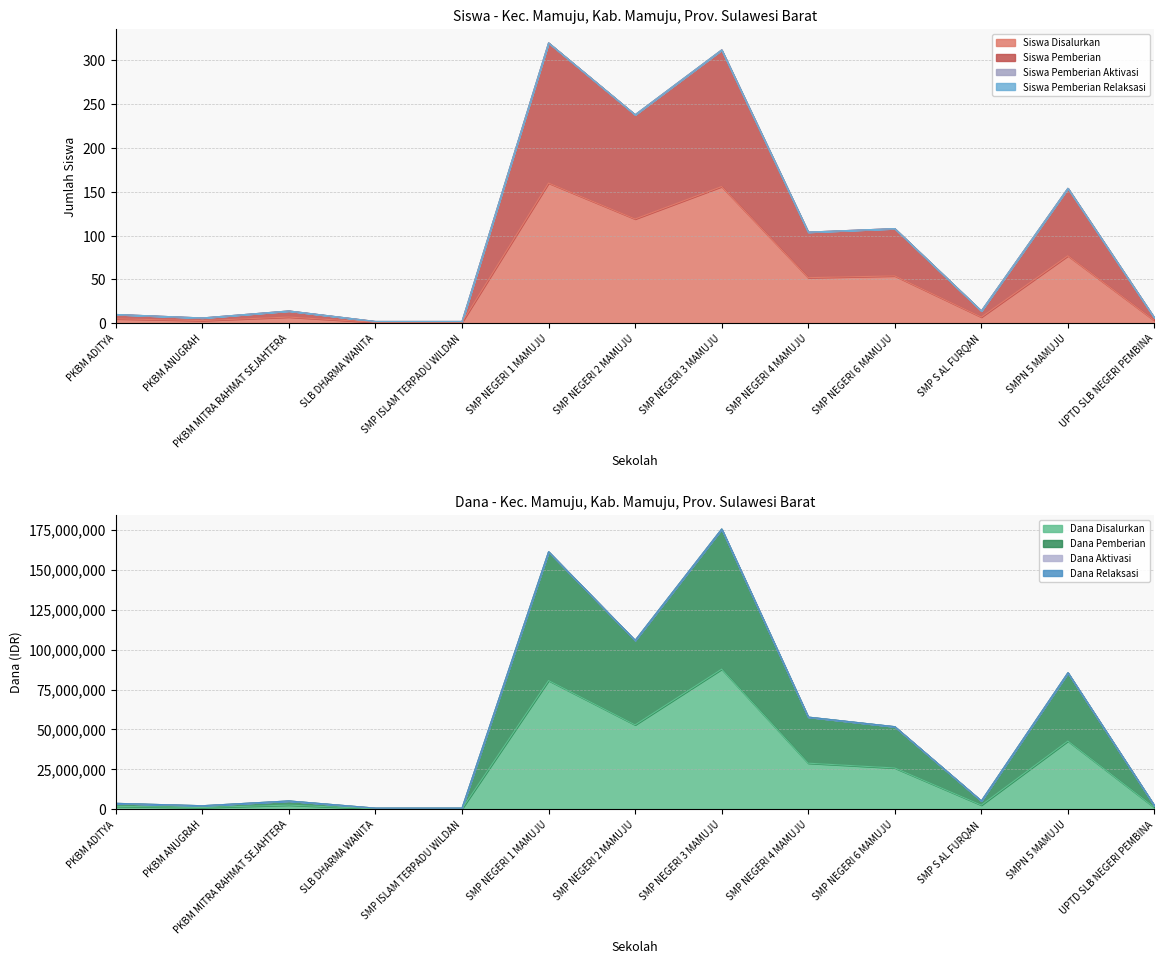

Does the chart display data point markers on the line(s)?

No